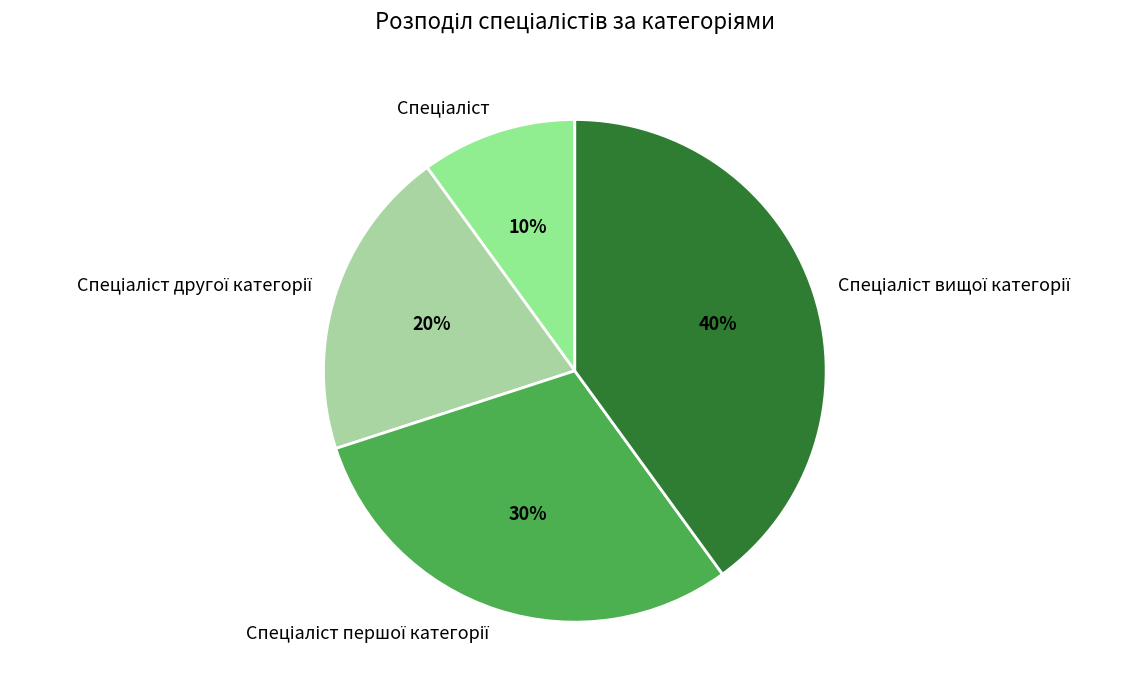

To the nearest percent, what is the difference between the largest and smallest slice percentages?

30%